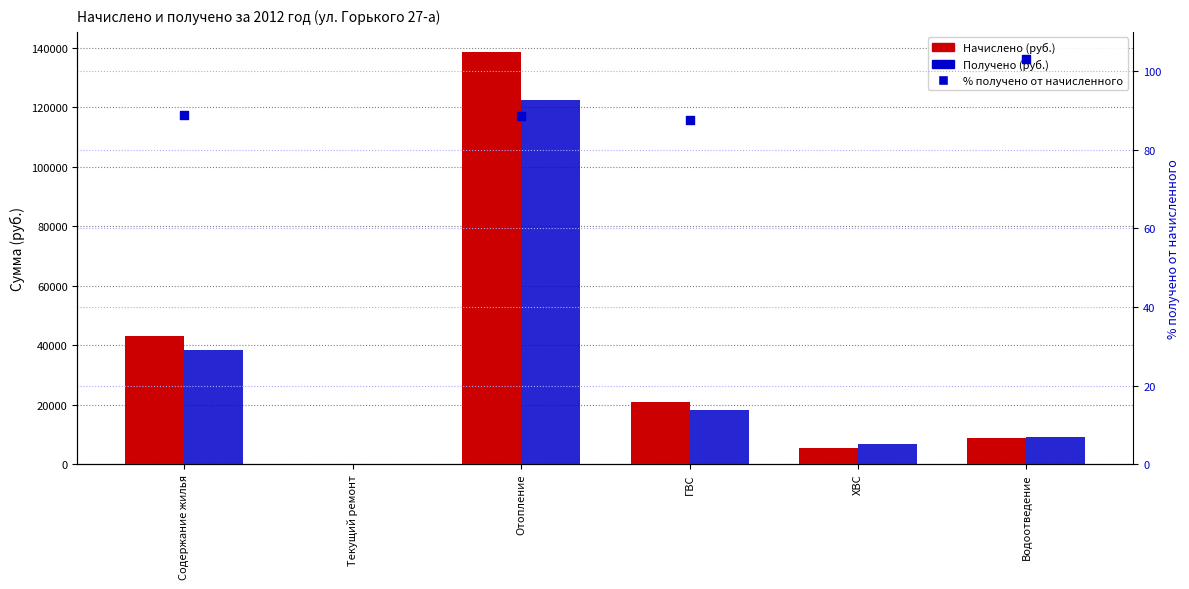

At how many categories does at least one series exceed 69982?

1